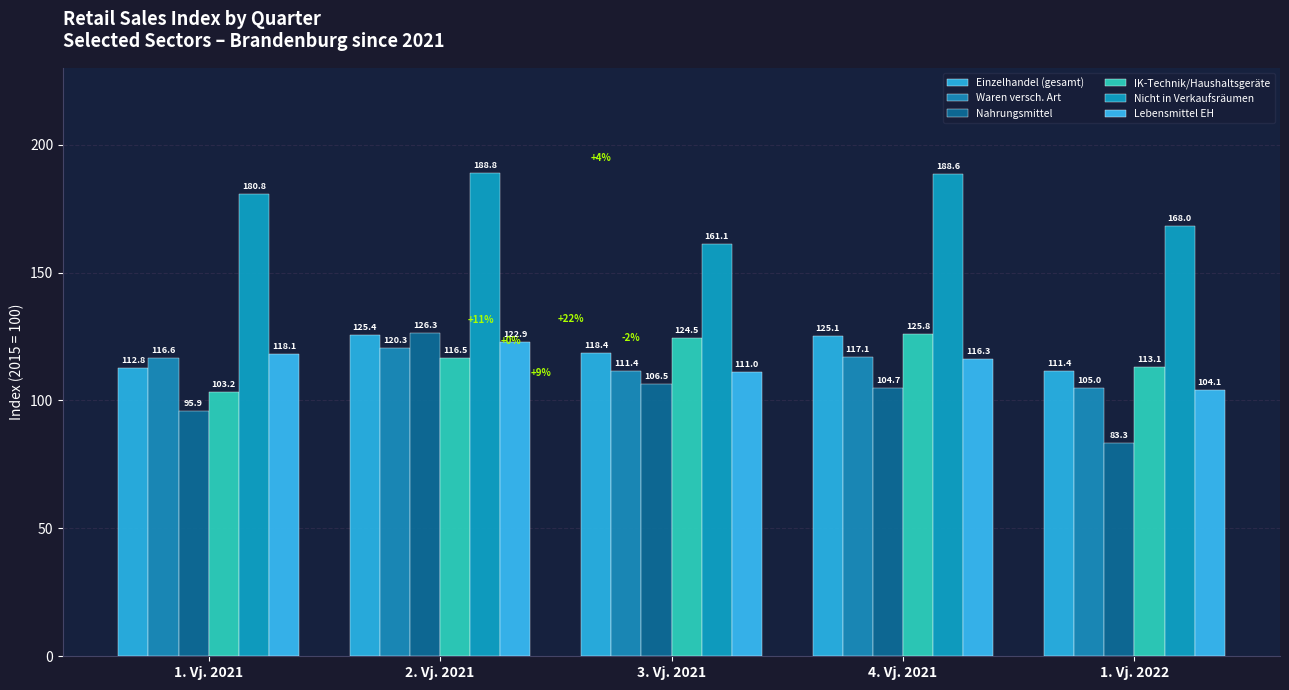

What is the sum of the Nahrungsmittel values at 2. Vj. 2021 and 4. Vj. 2021?

231.0